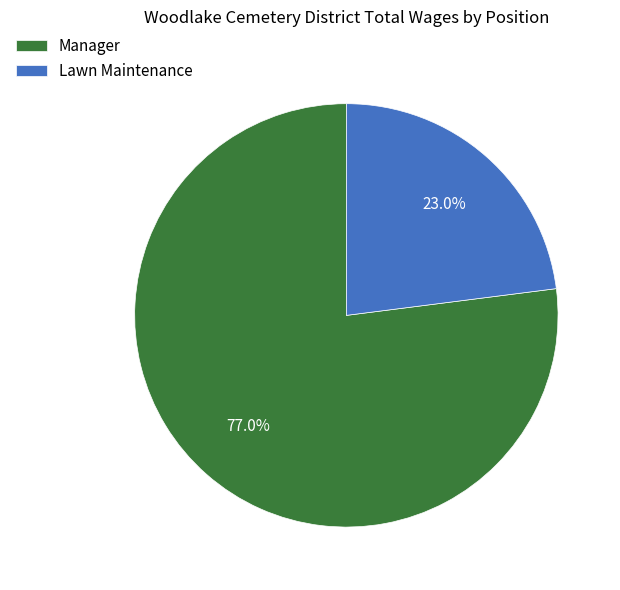

To the nearest percent, what is the average slice percentage?

50%